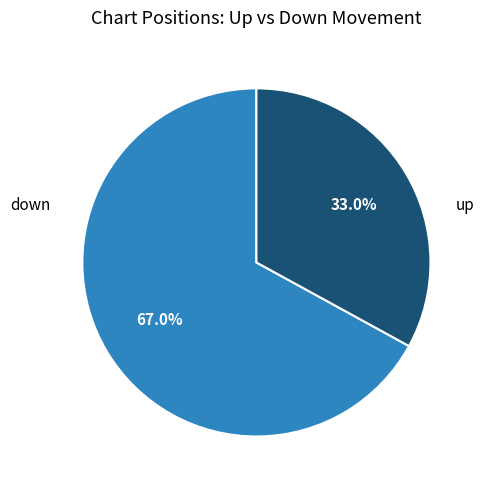

To the nearest percent, what is the average slice percentage?

50%